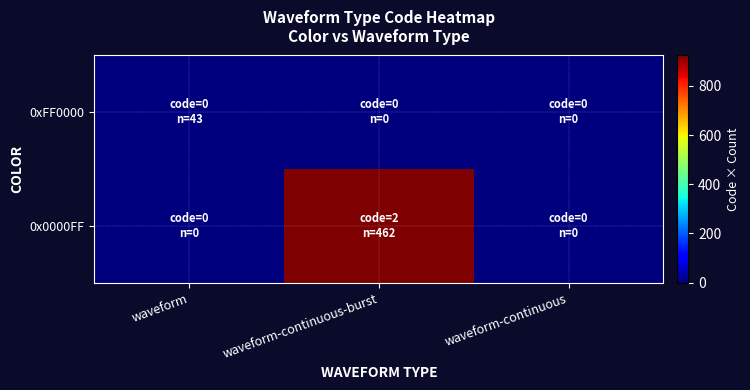

List the series in order of their peak value, lowest first.

0xFF0000, 0x0000FF